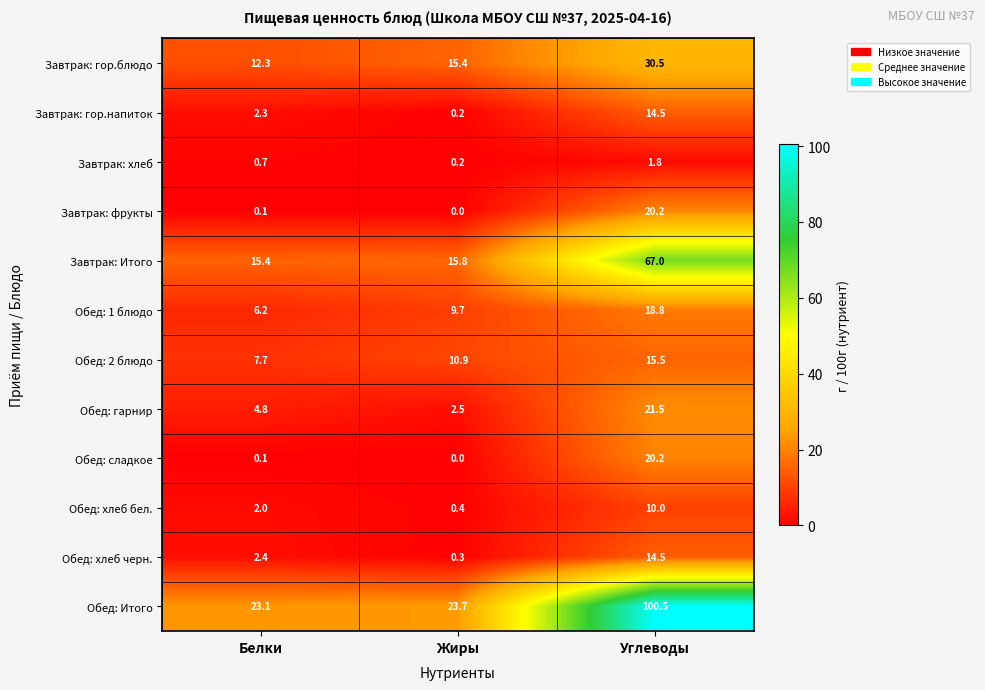

At which category is the sum across all series the highest?

Углеводы